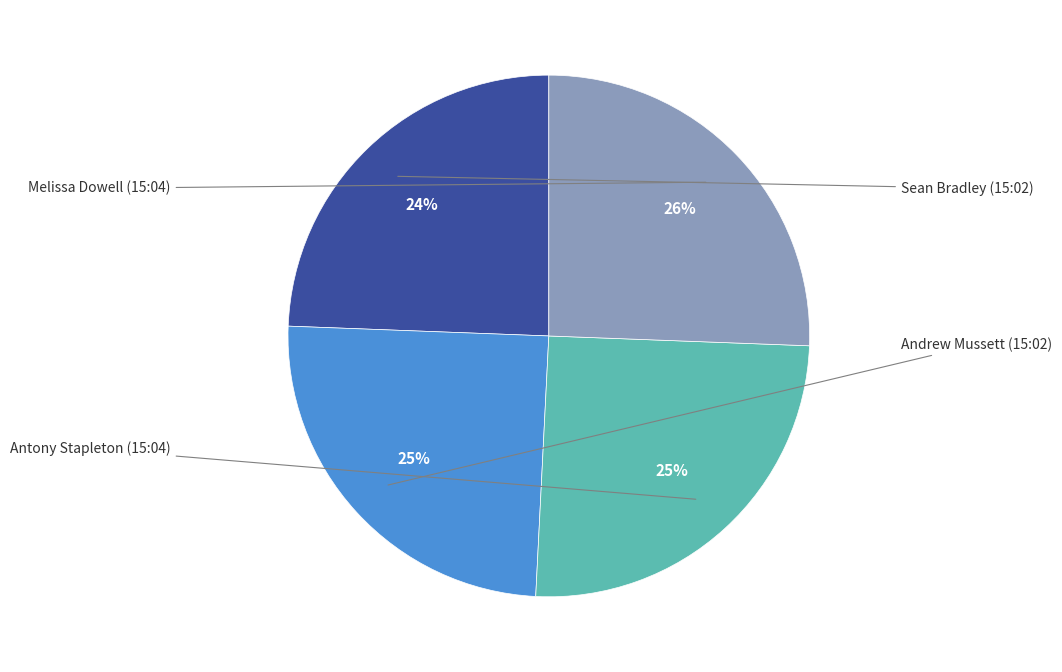

Is there any slice that represents more than half of the pie?

No